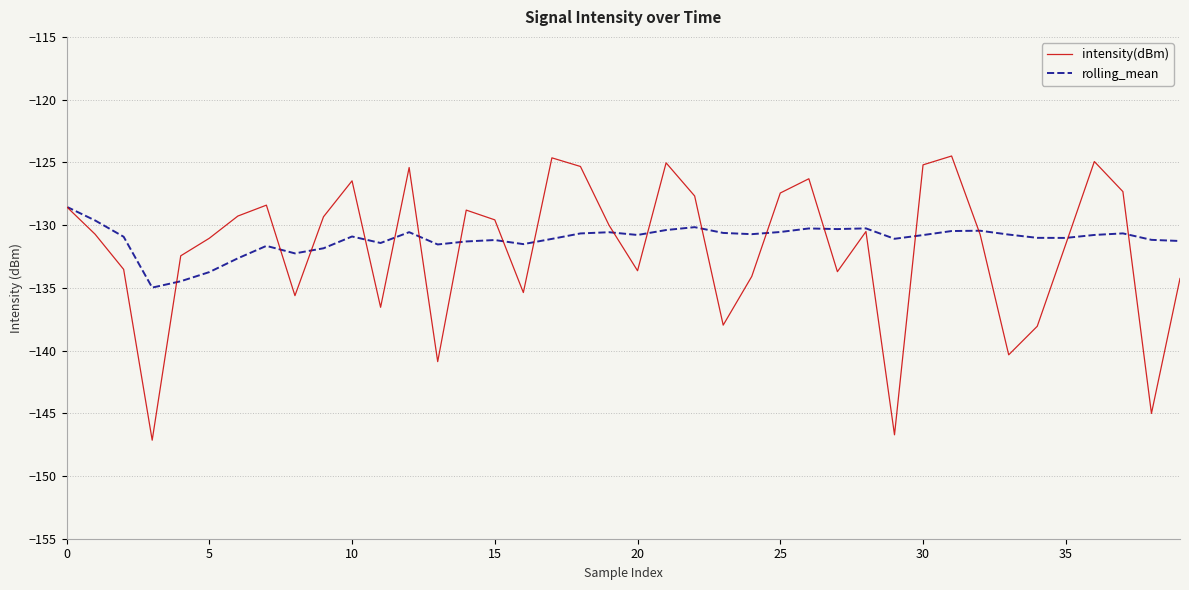

What is the lowest value of the rolling_mean series?

-135.0